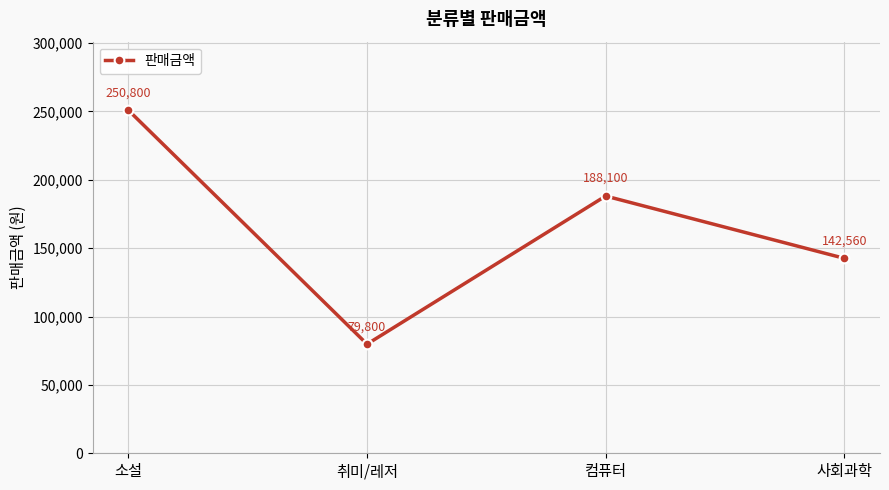

The chart shows a value of 117694 at 컴퓨터. True or false?

False